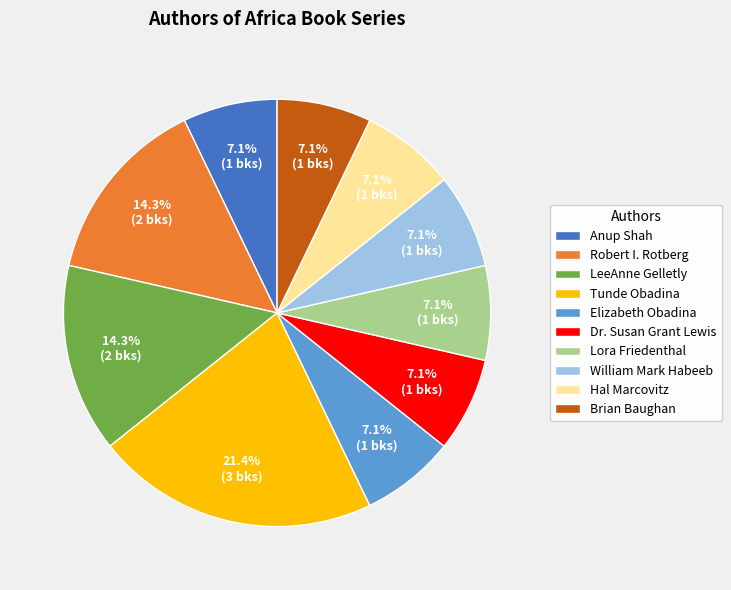

Count the number of slices in the pie.

10